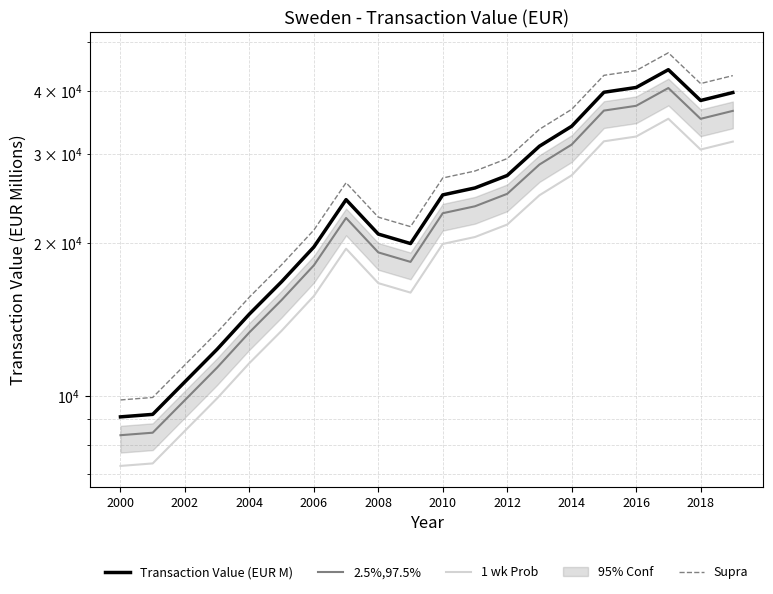

True or false: 2.5%,97.5% has a value of 22926.0 at 2010.

True